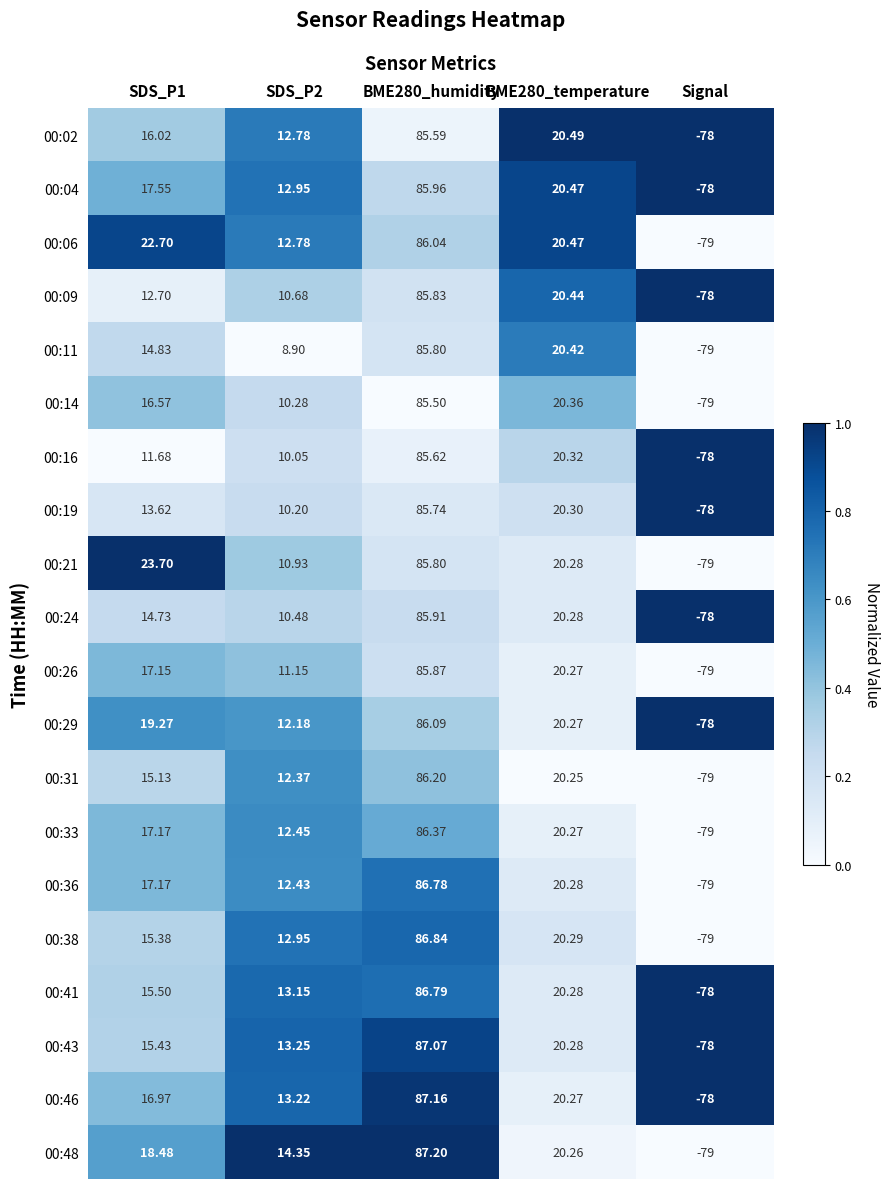

At which category is the sum across all series the highest?

BME280_humidity